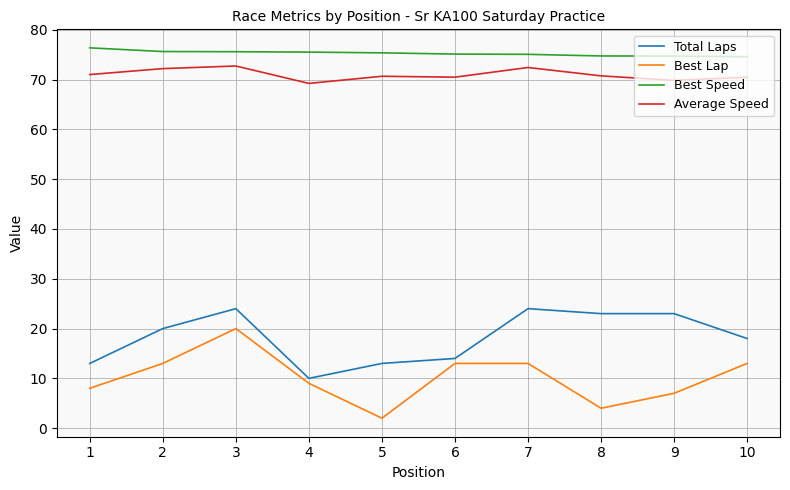

How many lines are shown in the chart?

4